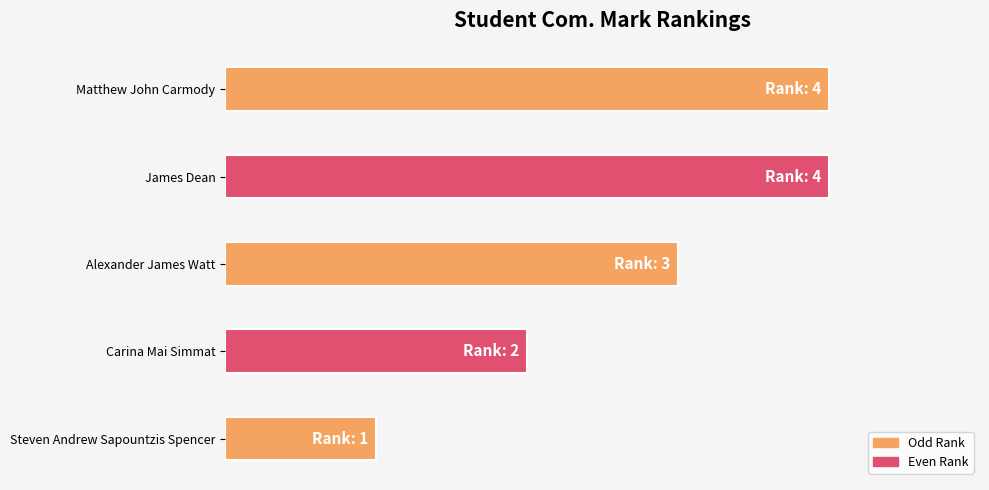

What is the average value?

3